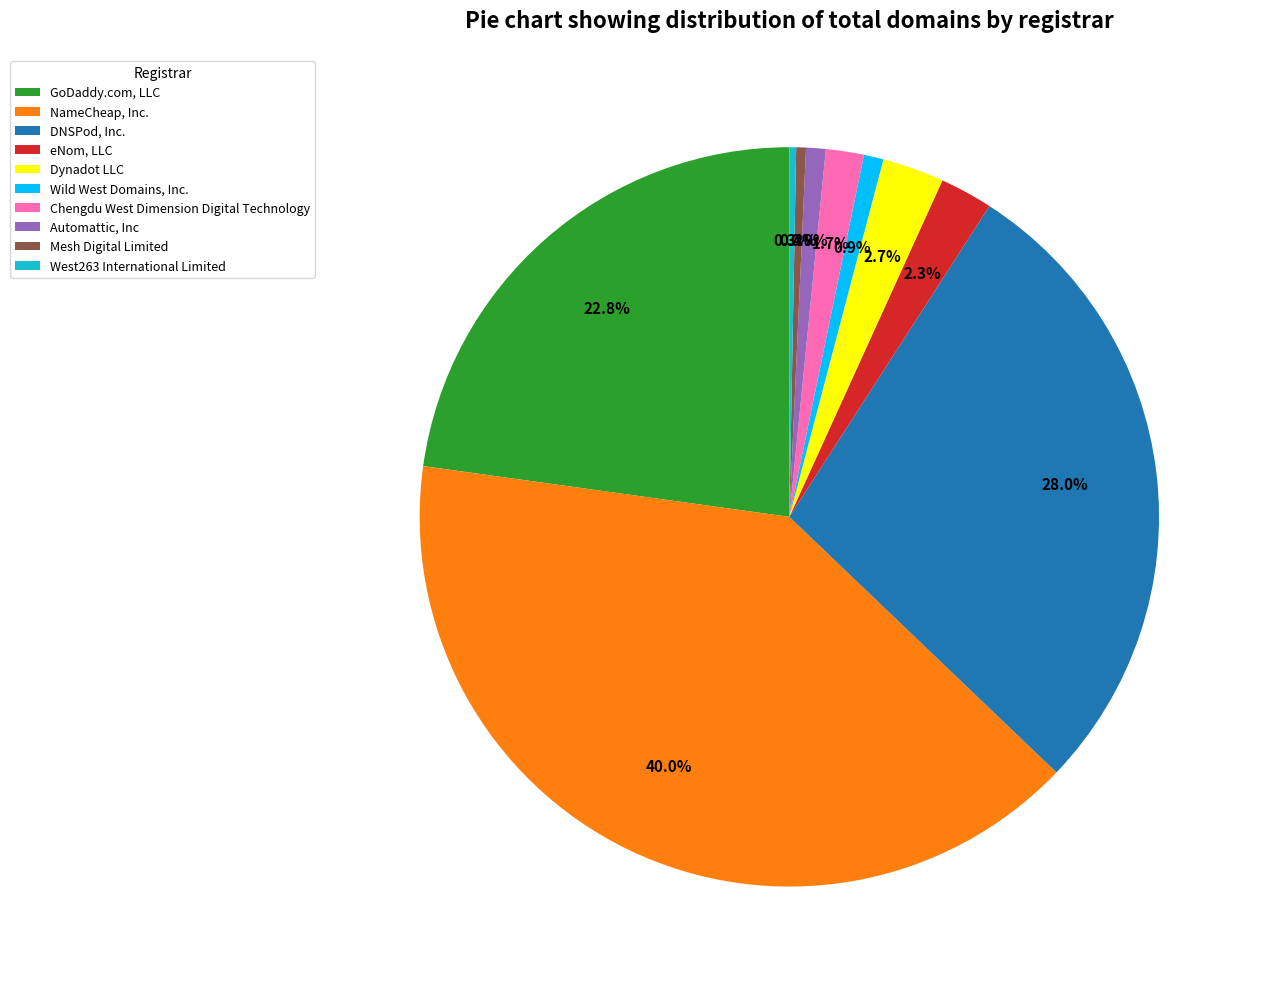

Which slice is the largest?

NameCheap, Inc.